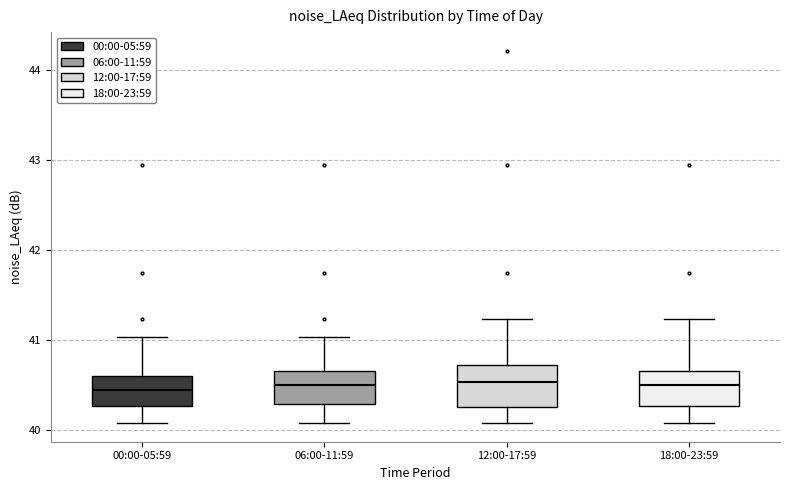

Where is the lower edge of the box for 00:00-05:59 on the y-axis? The values are not printed on the chart, so give them approximately, as read against the axis.

40.3